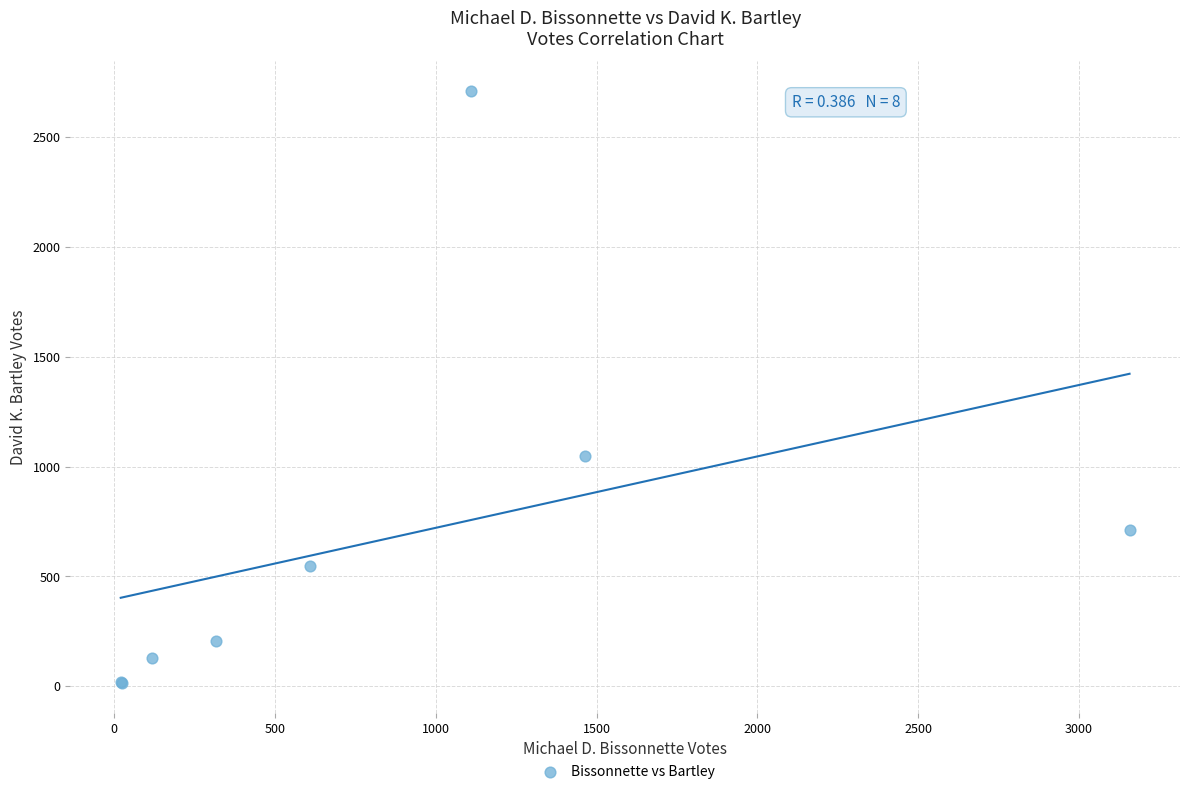

What Y value in the scatter plot is closest to 1362?

1049